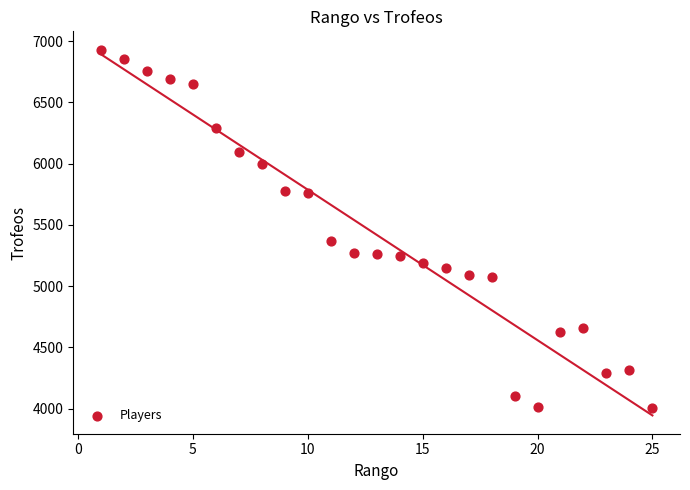

What is the range of Y values (max minus min)?

2924